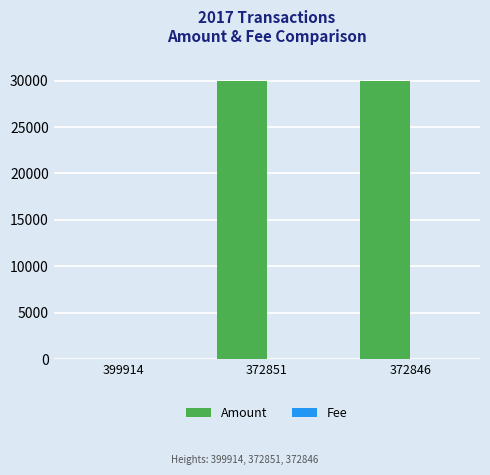

What is the total value across all series at 399914?

2